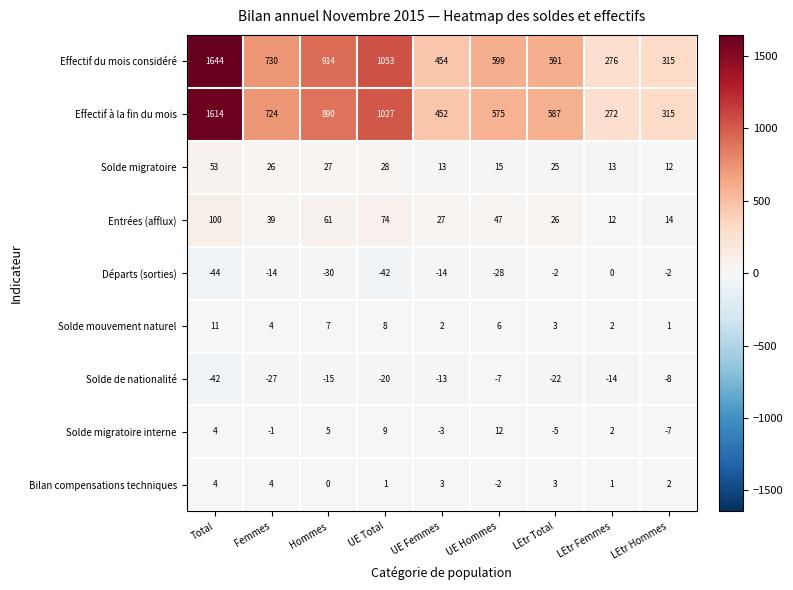

What is the maximum value shown in the chart?

1644